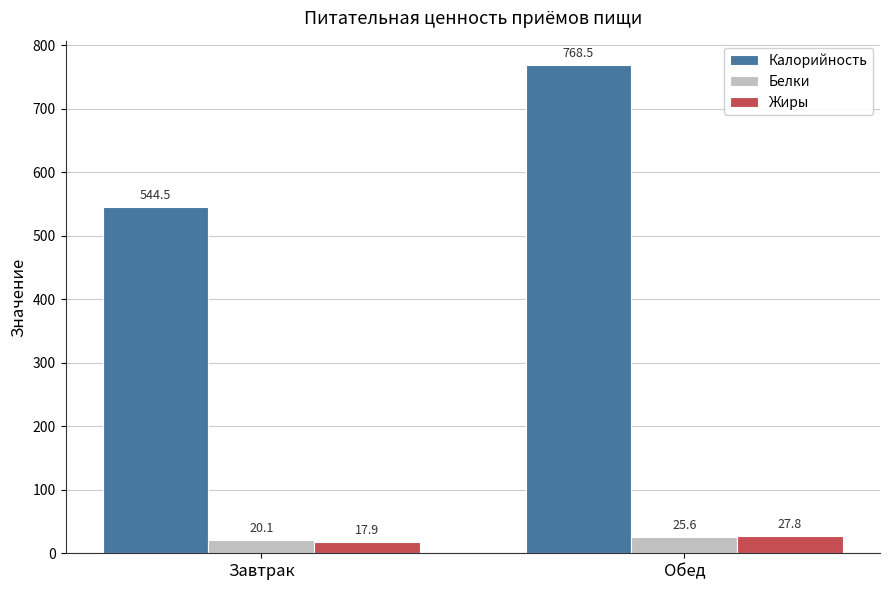

Which category has the lowest value in the Жиры series?

Завтрак